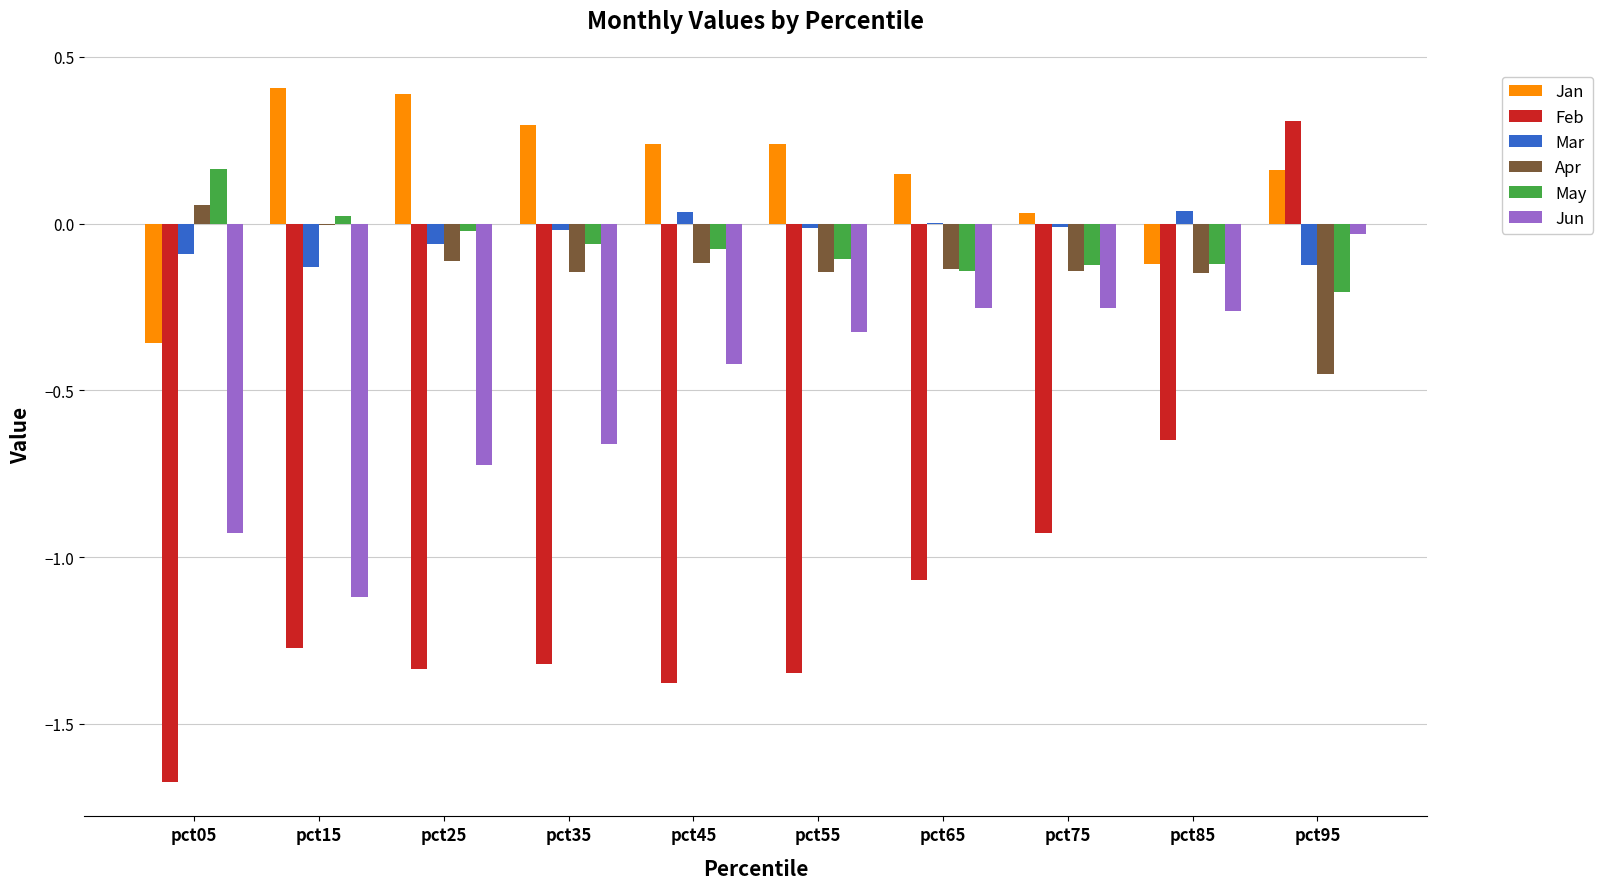

The value of Apr at pct85 is -0.1. True or false?

True